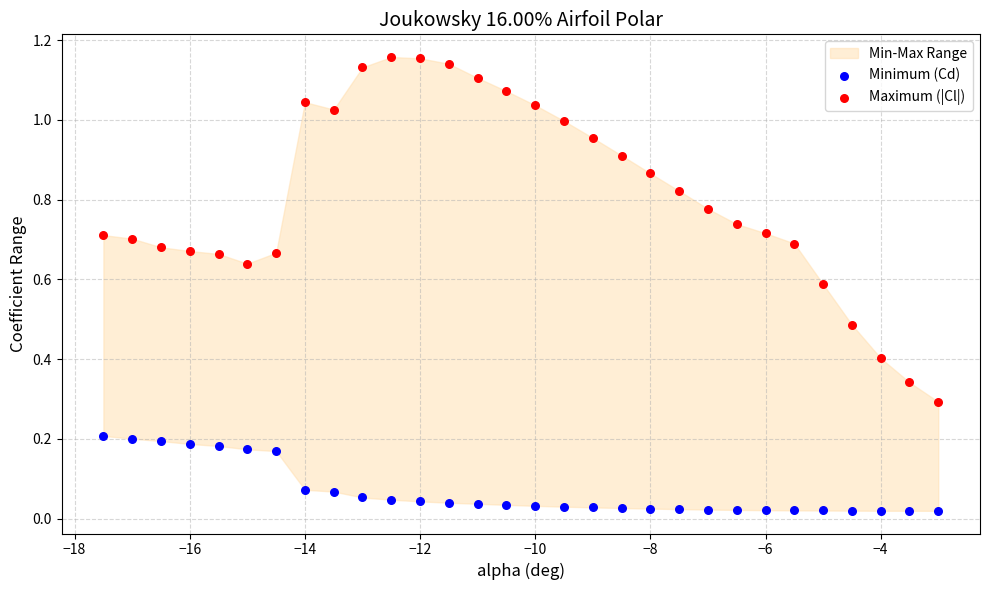

Which series contains the lowest Y value?

Minimum (Cd)